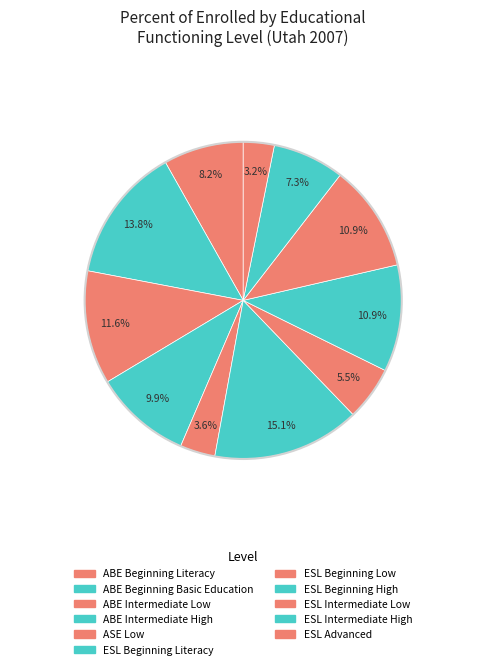

How many slices are in this pie chart?

11